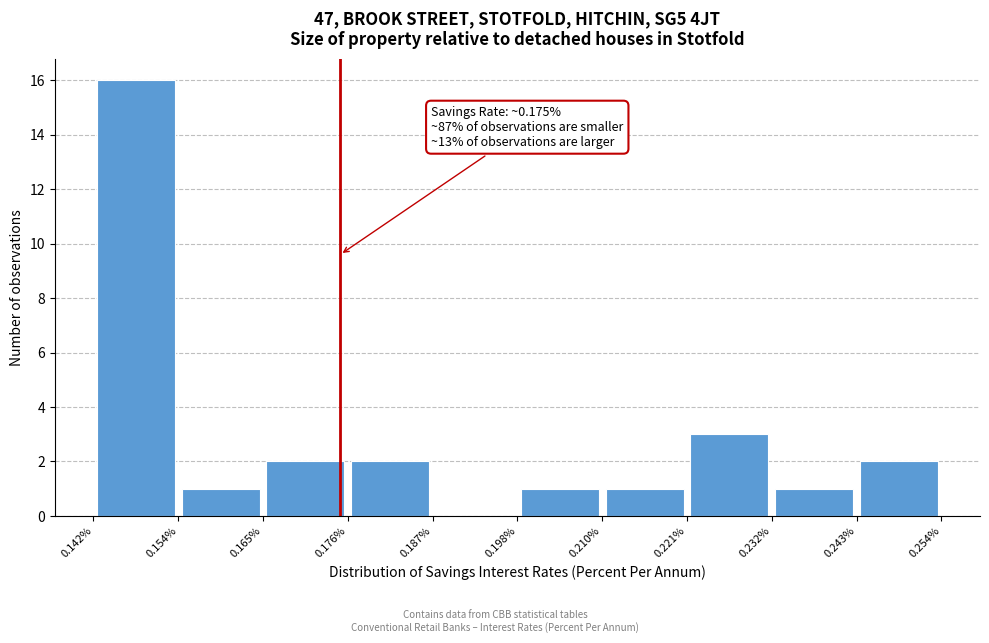

Over which range of the x-axis is the bar tallest?

0.142% to 0.154%